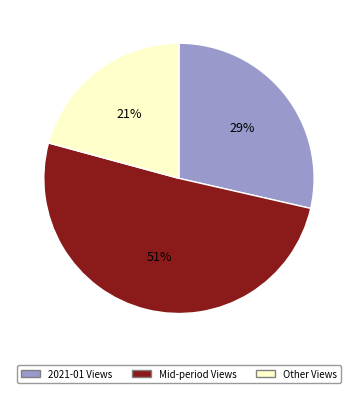

Does any single category account for the majority?

Yes